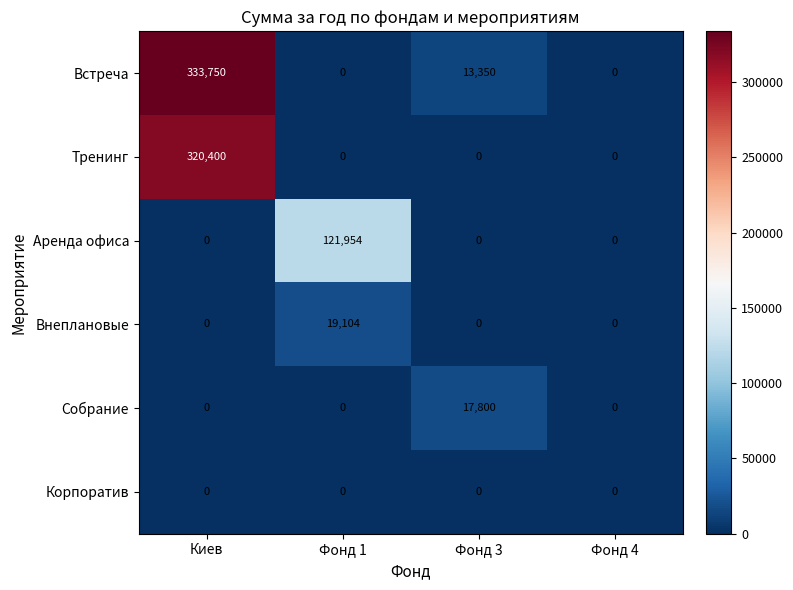

True or false: Собрание has a value of -6205 at Фонд 4.

False